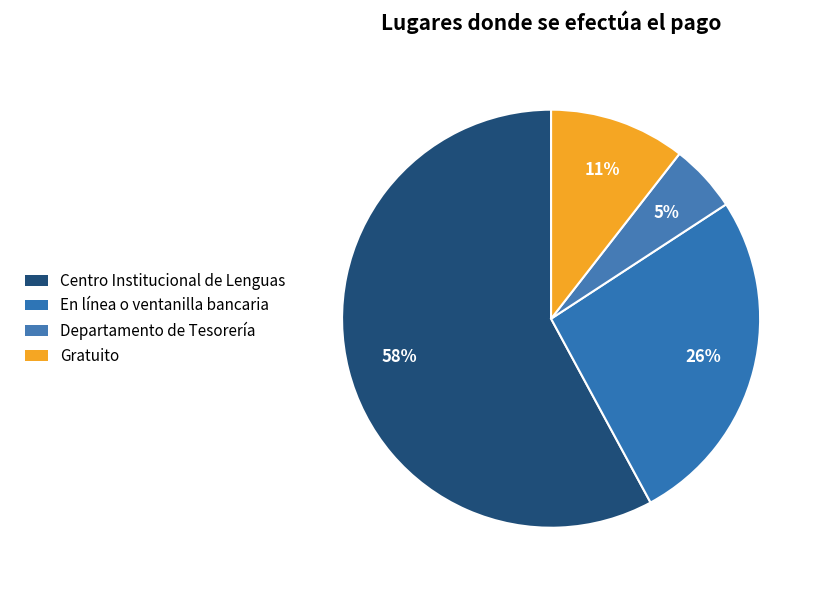

How many segments does this pie chart have?

4